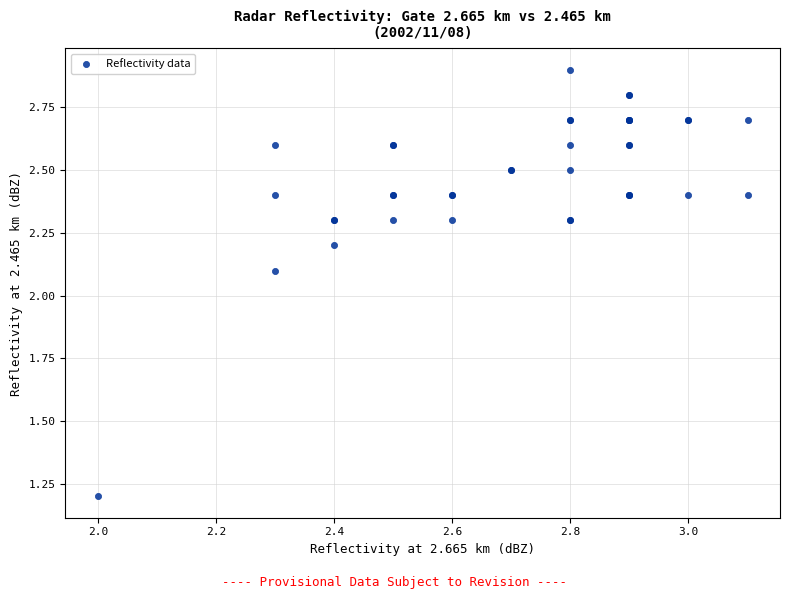

What Y value in the scatter plot is closest to 2?

2.1